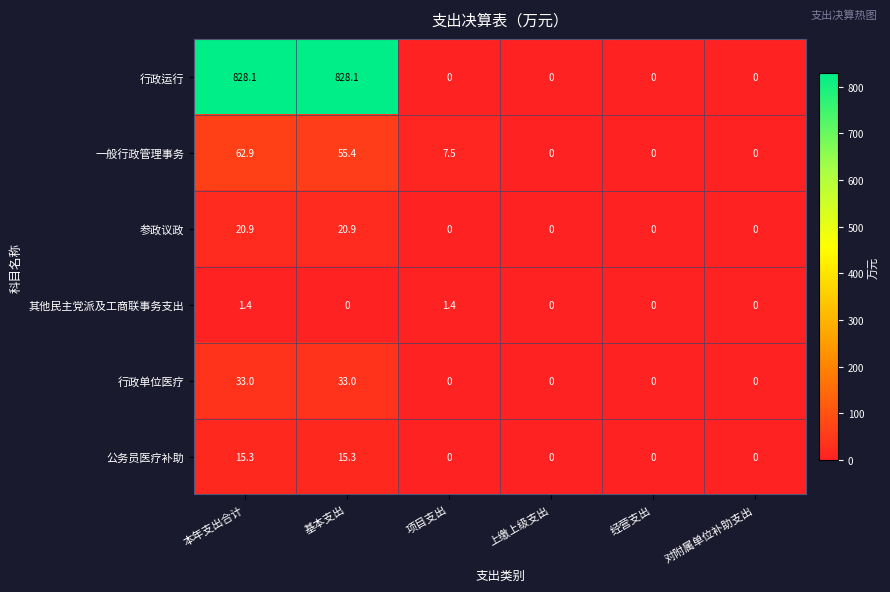

What is the difference between the maximum and minimum values in the 行政单位医疗 series?

33.0